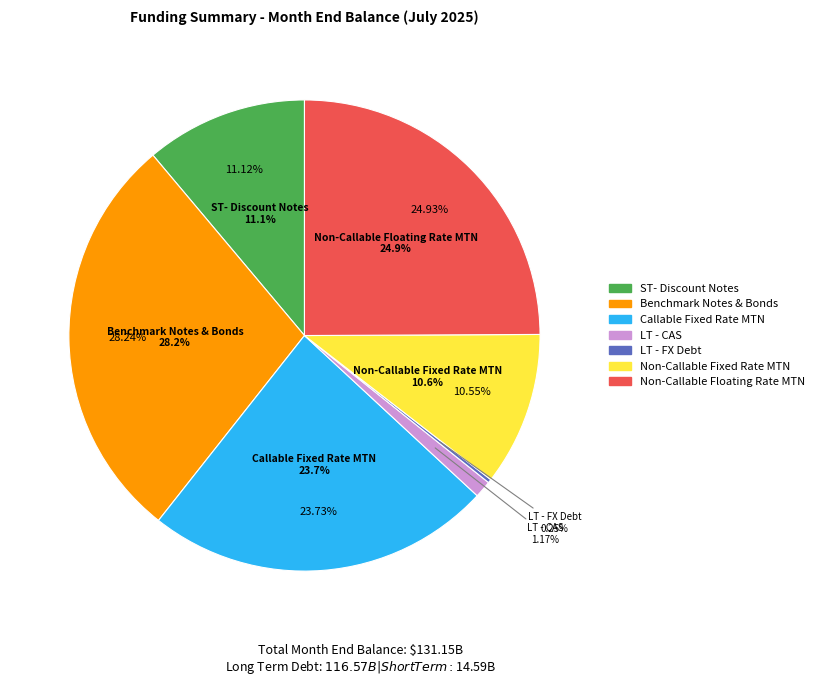

How many segments does this pie chart have?

7